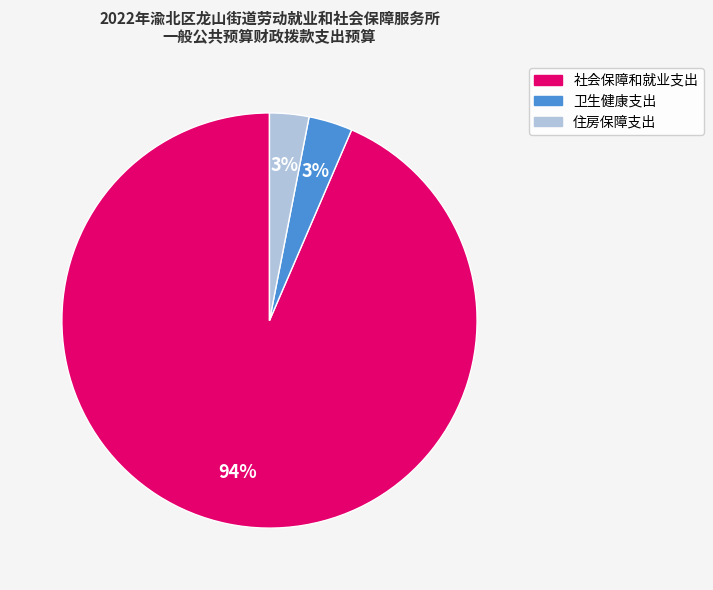

To the nearest percent, what percentage of the pie is 卫生健康支出?

3%